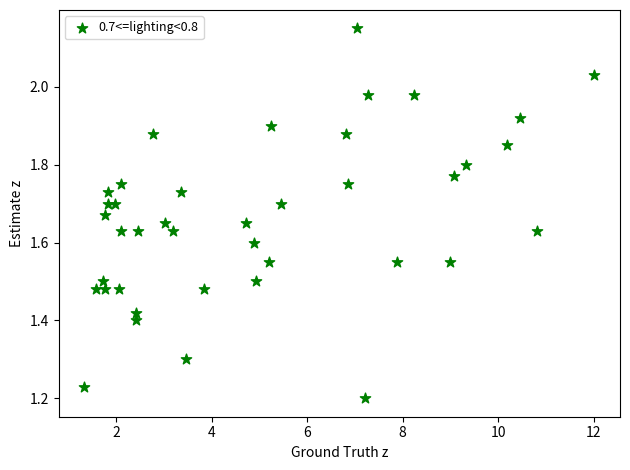

What is the range of X values (max minus min)?

10.7